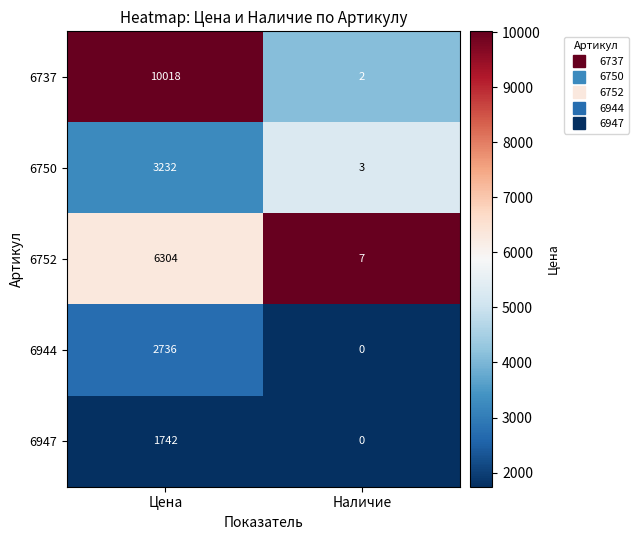

Count the number of categories in the chart.

2